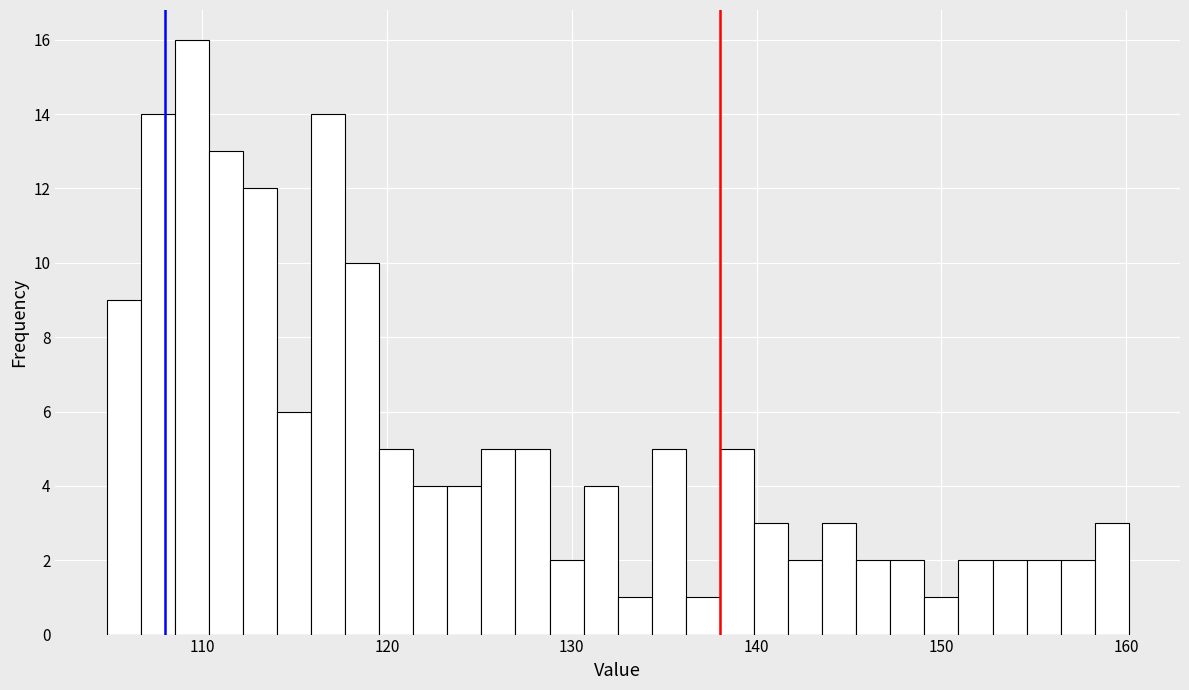

Read against the x-axis, roughly where is the centre of the tallest bar?

109